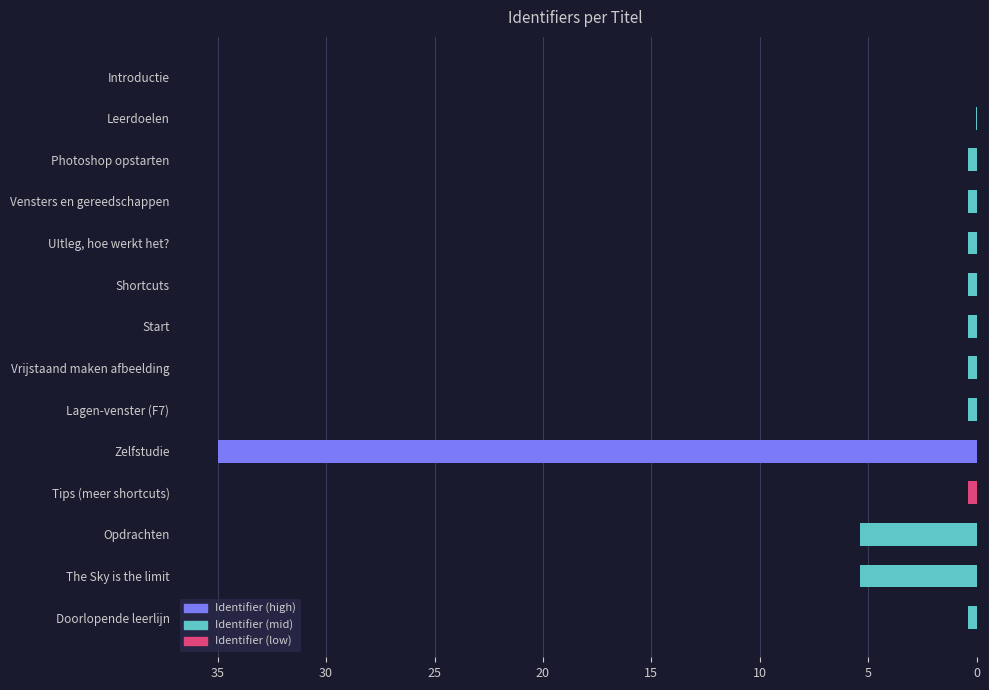

Count the number of categories in the chart.

14